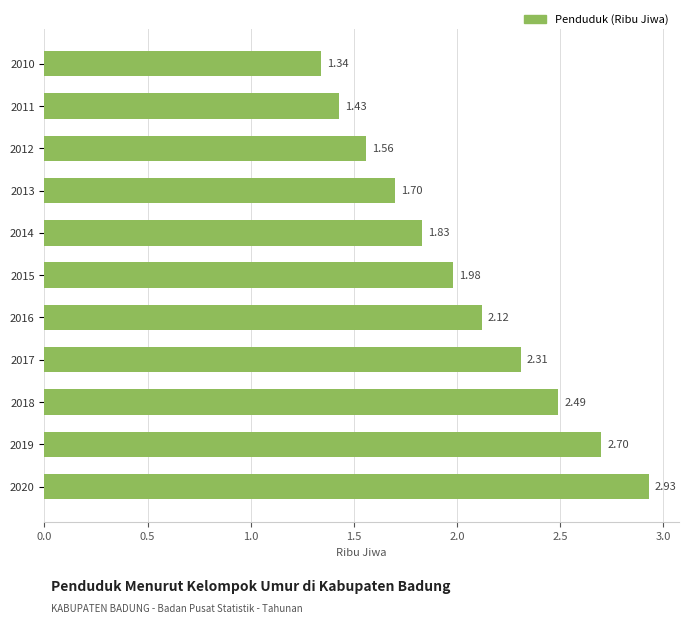

Rank the categories by value from lowest to highest.

2010, 2011, 2012, 2013, 2014, 2015, 2016, 2017, 2018, 2019, 2020